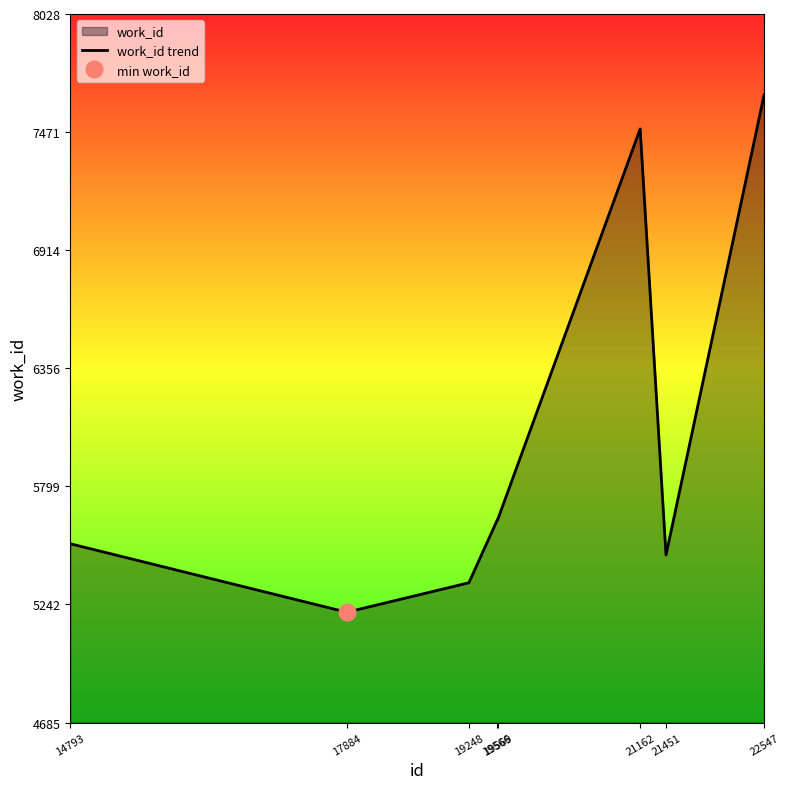

The chart shows a value of 5206 at 17884. True or false?

True